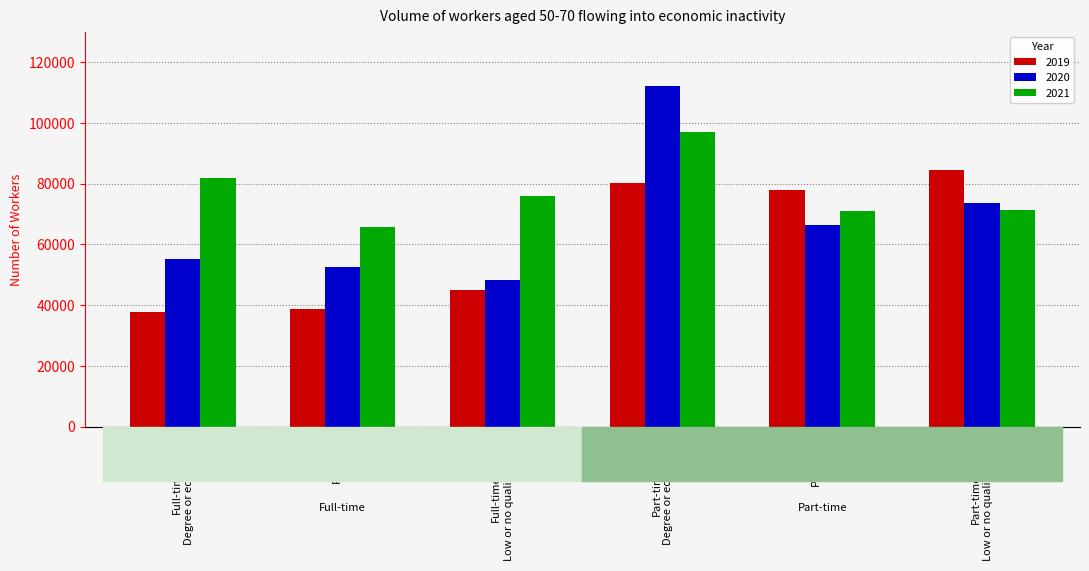

What is the sum of all 2020 values?

408360